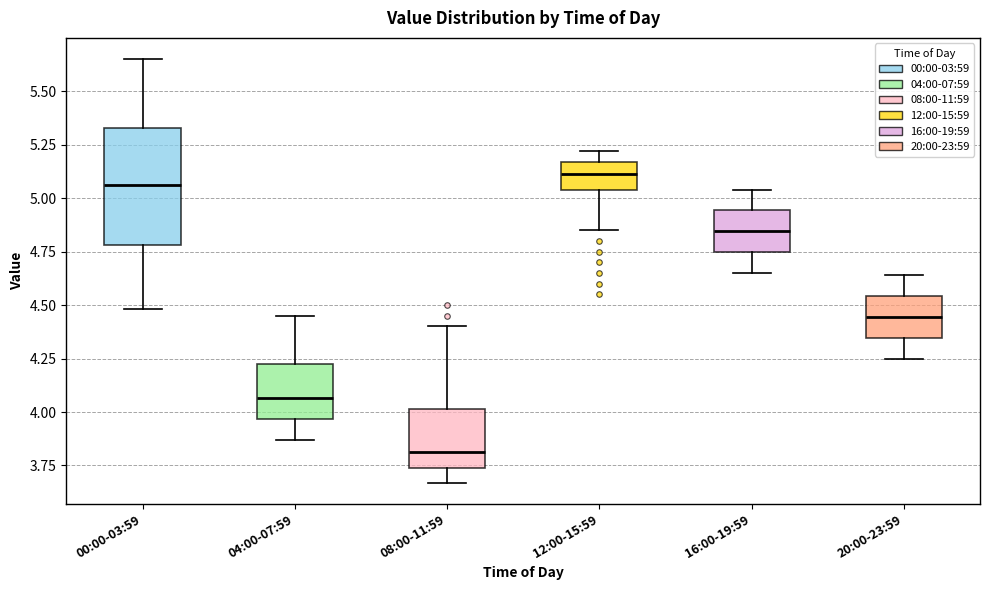

Which box is the tallest, from its lower edge to its upper edge?

00:00-03:59